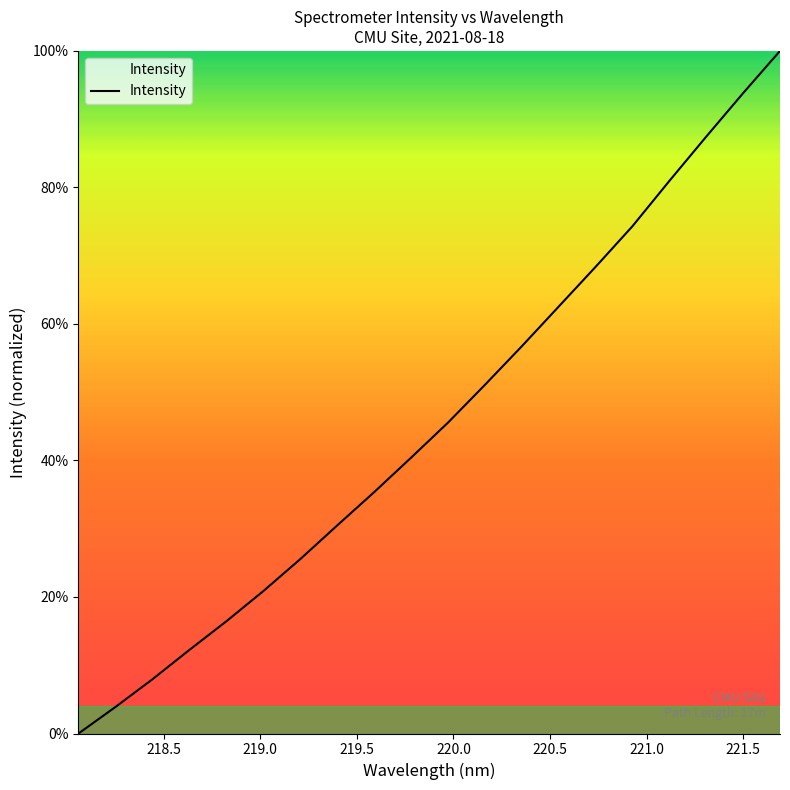

What is the greatest value displayed?

100.0